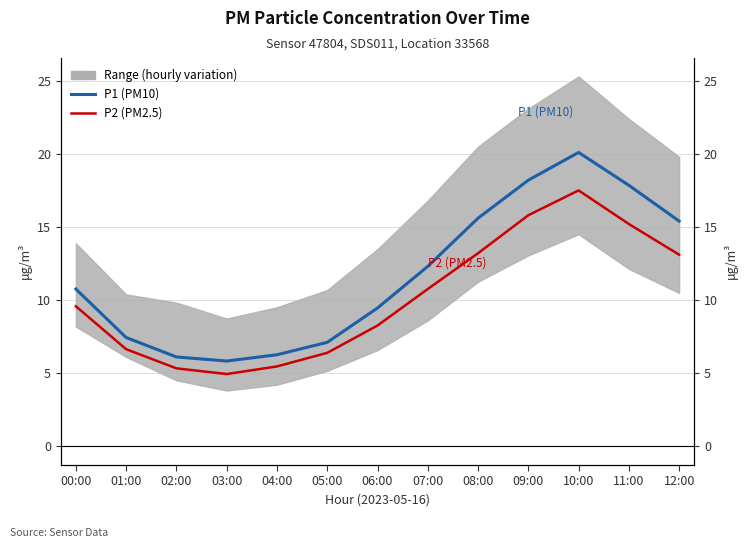

Rank the series by their maximum value, from highest to lowest.

P1 (PM10), P2 (PM2.5)